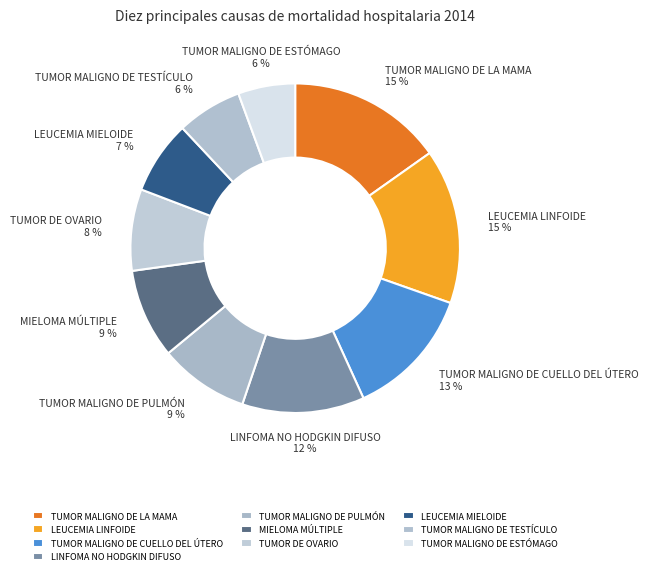

To the nearest percent, what is the average slice percentage?

10%